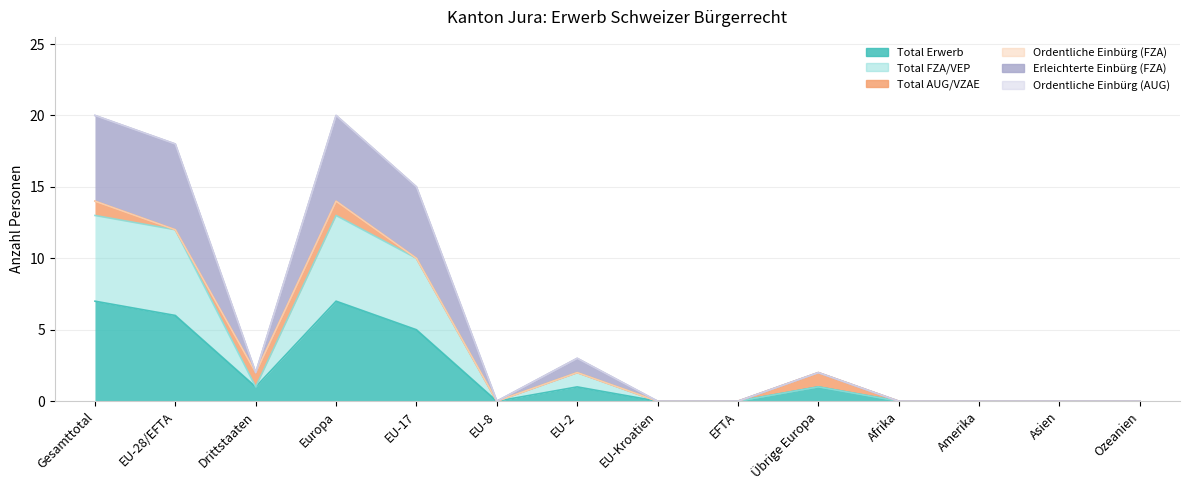

At which category is the sum across all series the highest?

Gesamttotal